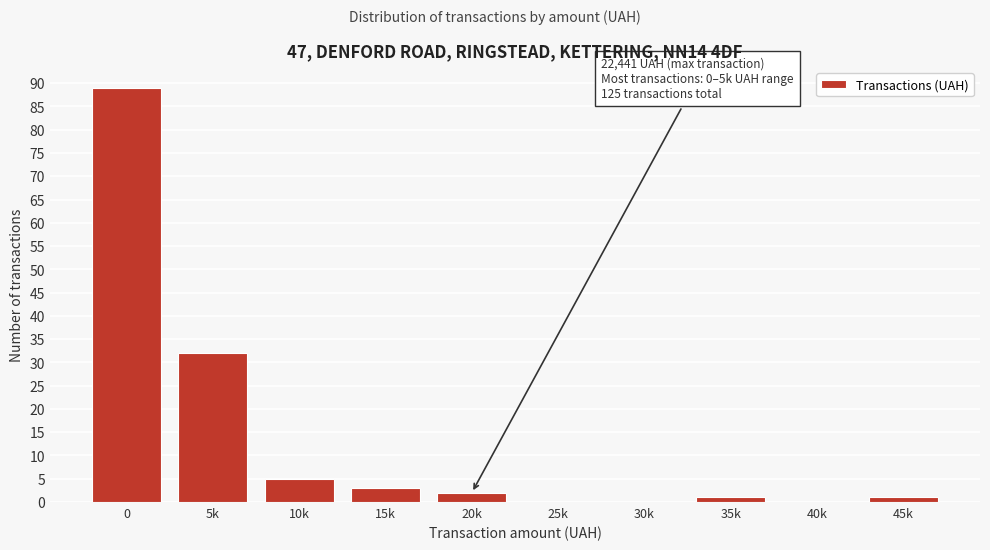

Reading right to left, extract all data points from this chart.

45k=1	40k=0	35k=1	30k=0	25k=0	20k=2	15k=3	10k=5	5k=32	0=89